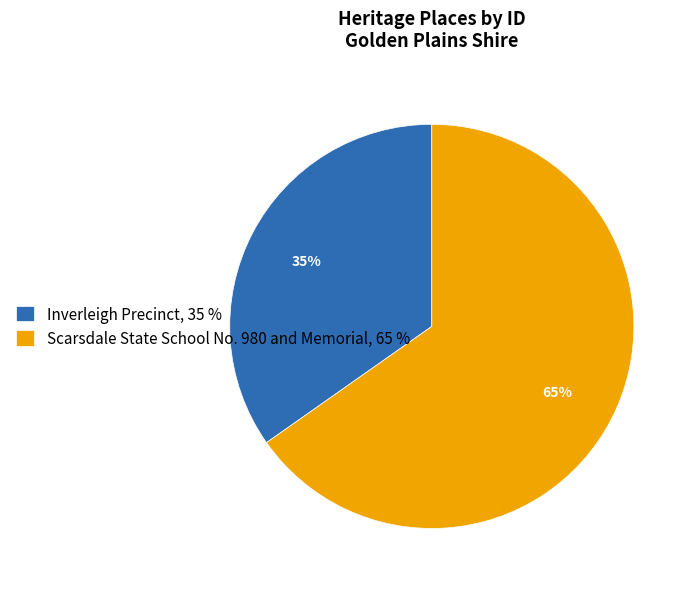

To the nearest percent, what is the combined percentage of Scarsdale State School No. 980 and Memorial and Inverleigh Precinct?

100%